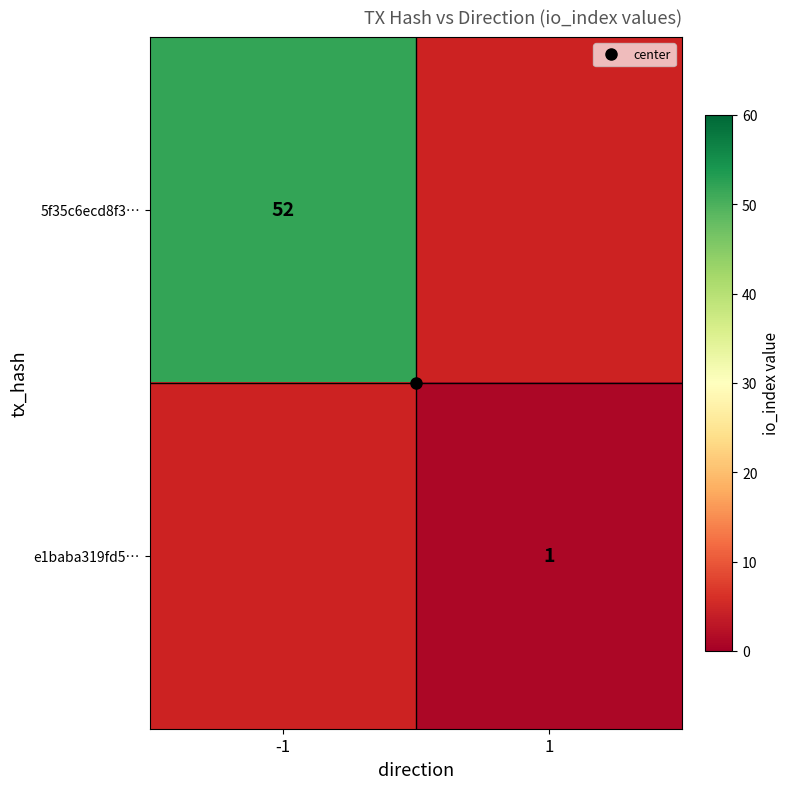

At 1, list the series in order from smallest to largest.

5f35c6ecd8f3…, e1baba319fd5…